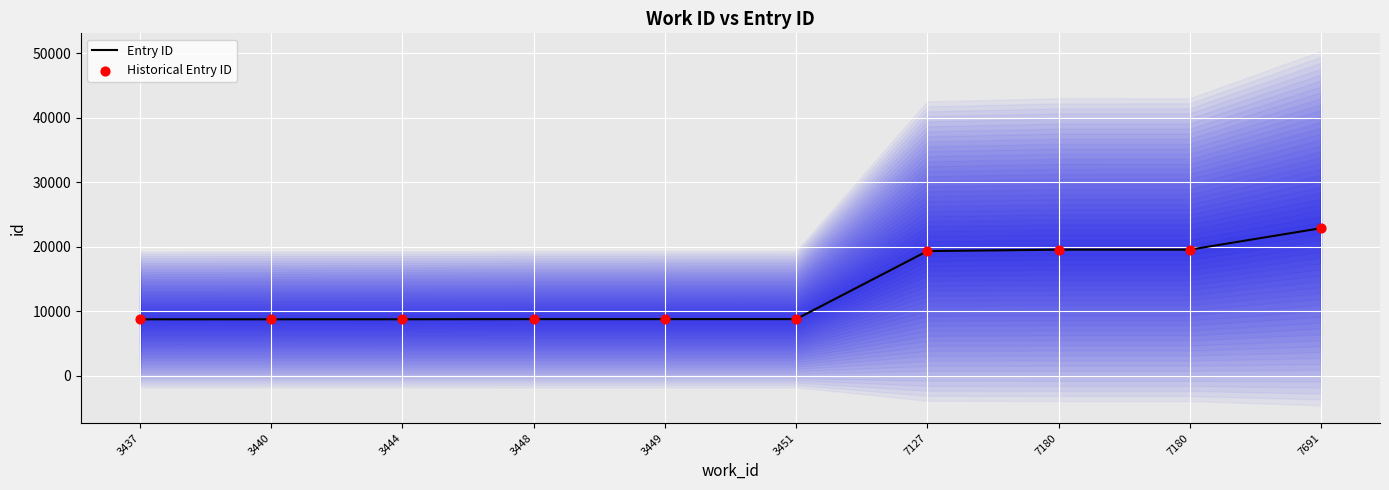

Which series reaches the maximum Y coordinate?

Entry ID